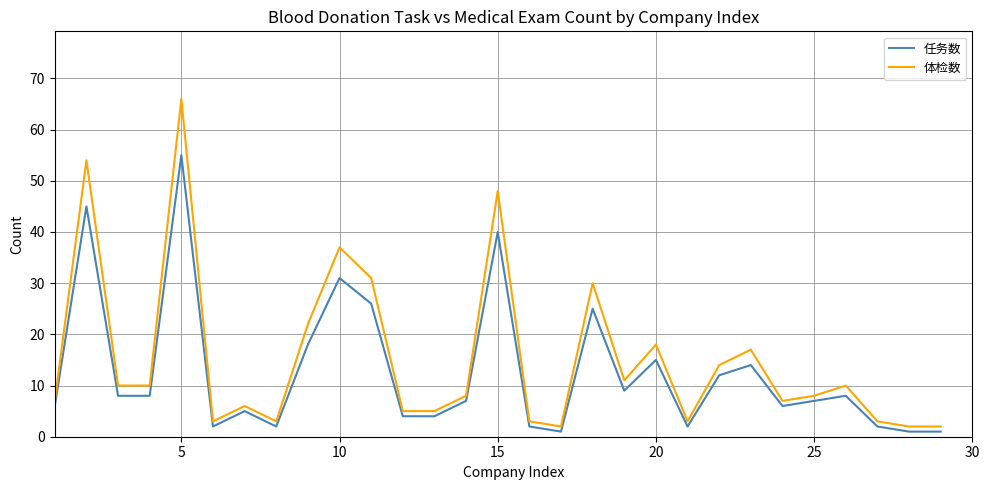

What is the greatest value displayed?

66